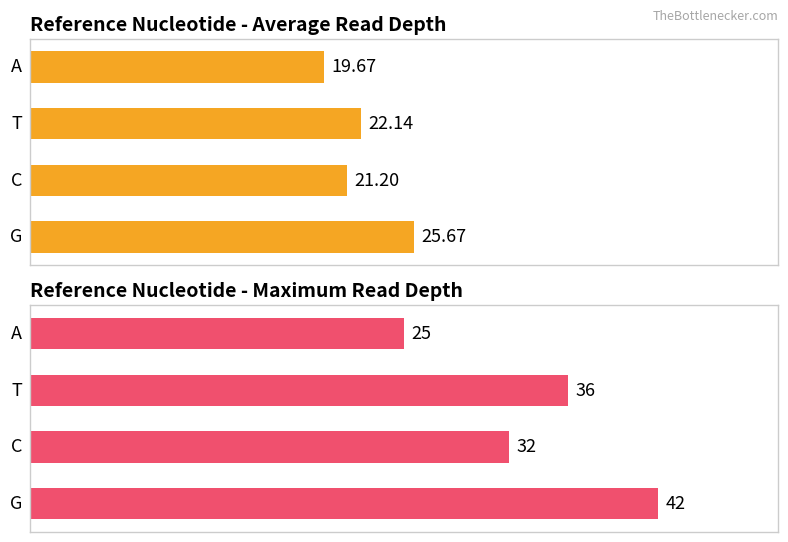

What is the greatest value displayed?

42.0